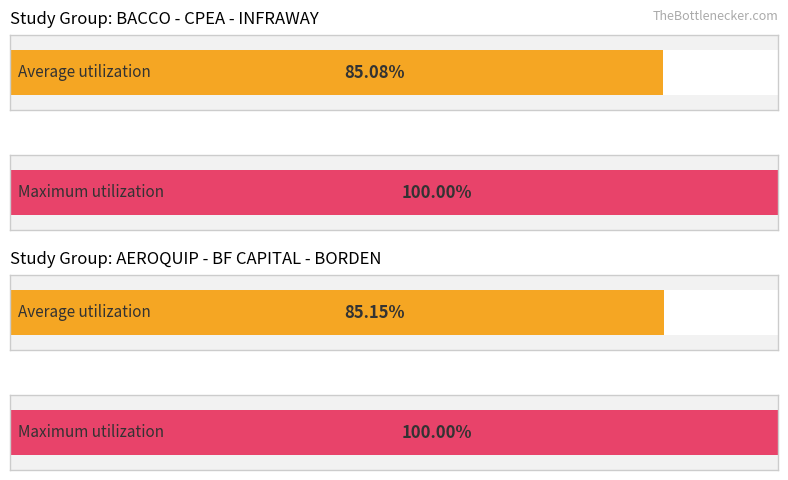

What is the greatest value displayed?

1.0